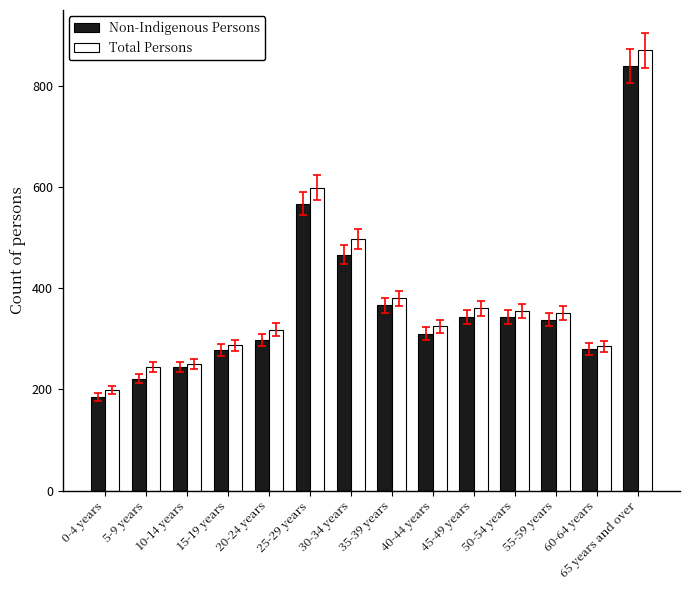

The value of Total Persons at 35-39 years is 662. True or false?

False